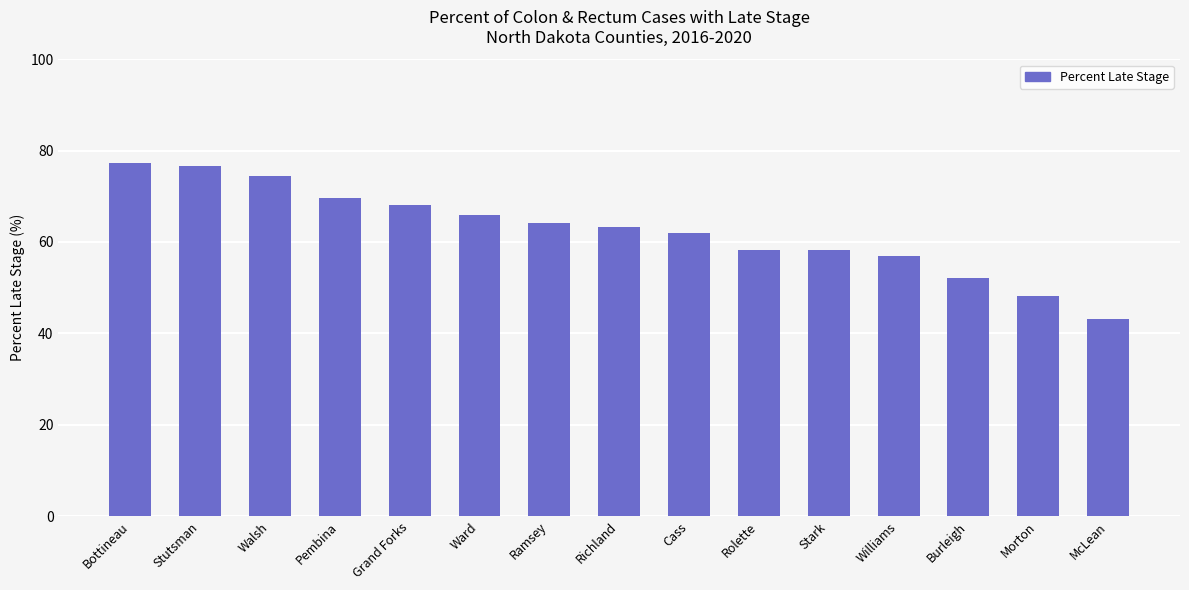

Reading left to right, list all the values displayed in this chart.

Bottineau=77.3	Stutsman=76.7	Walsh=74.4	Pembina=69.6	Grand Forks=68.2	Ward=65.9	Ramsey=64.1	Richland=63.3	Cass=62.0	Rolette=58.3	Stark=58.3	Williams=56.9	Burleigh=52.2	Morton=48.1	McLean=43.2